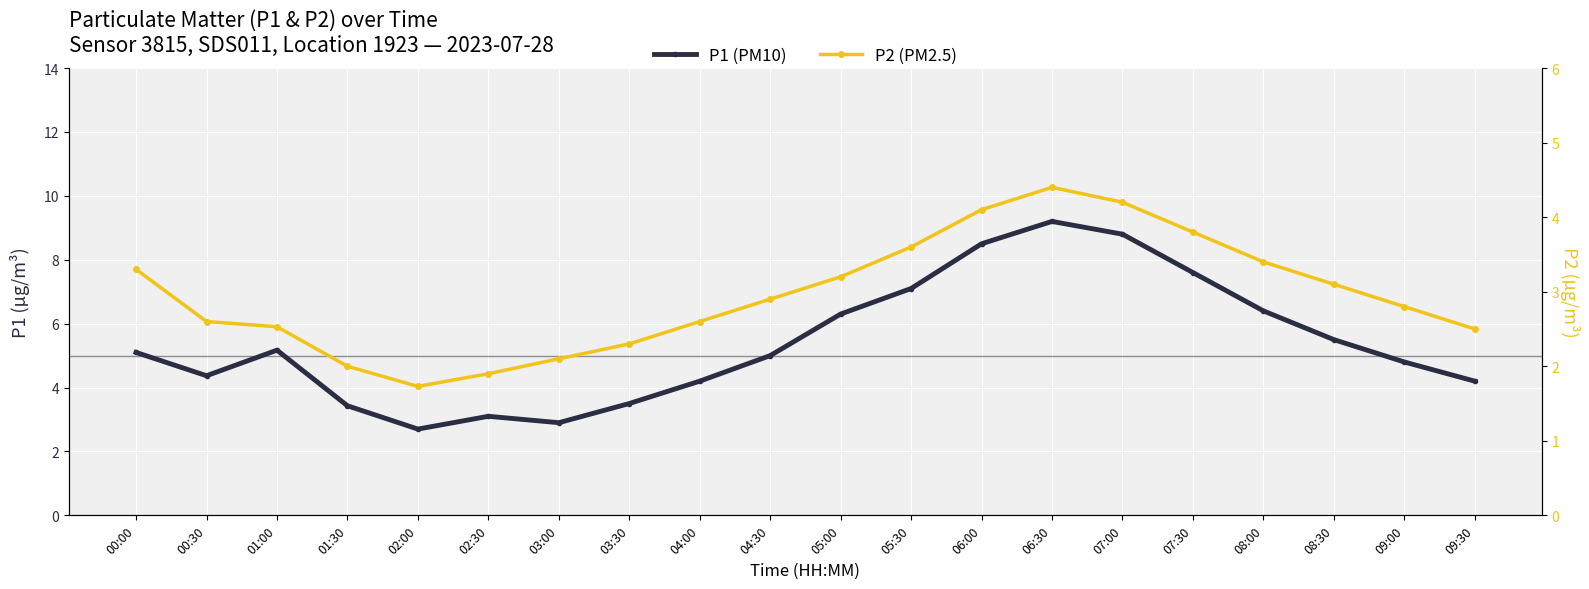

What is the minimum value shown in the chart?

1.7